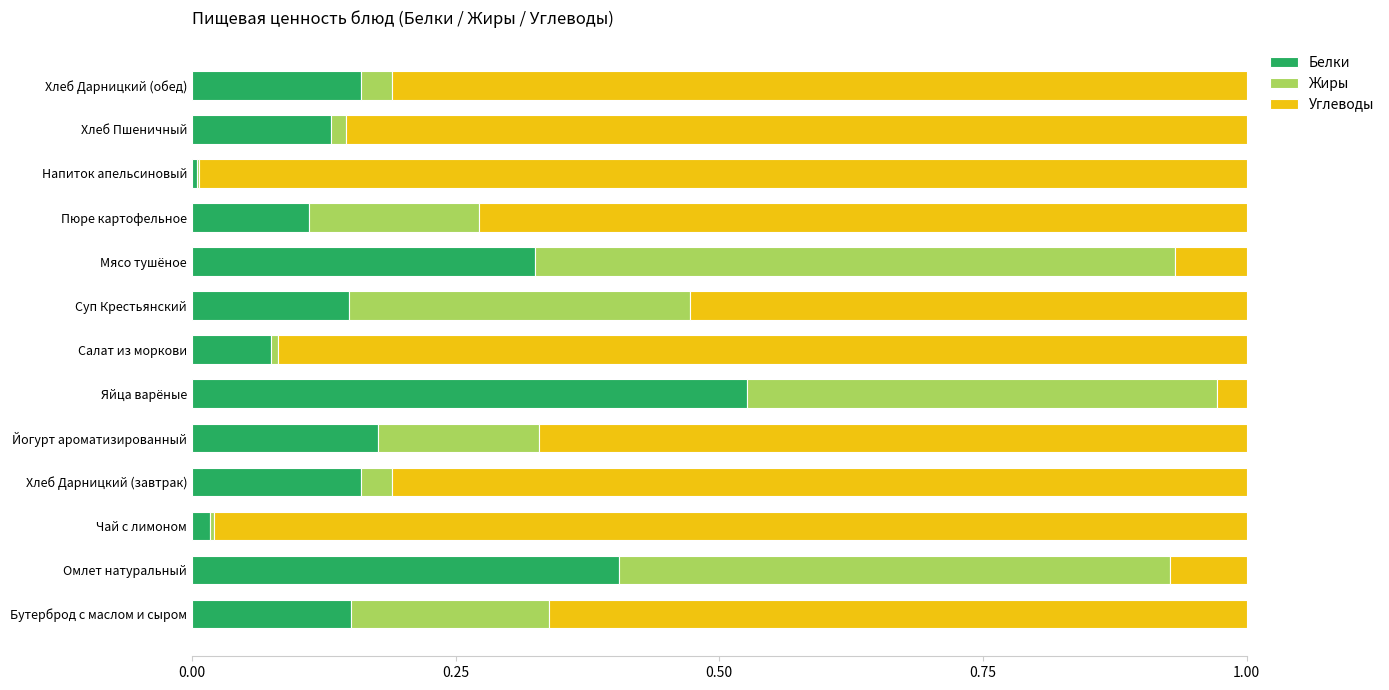

Which category has the highest value in the Белки series?

Яйца варёные